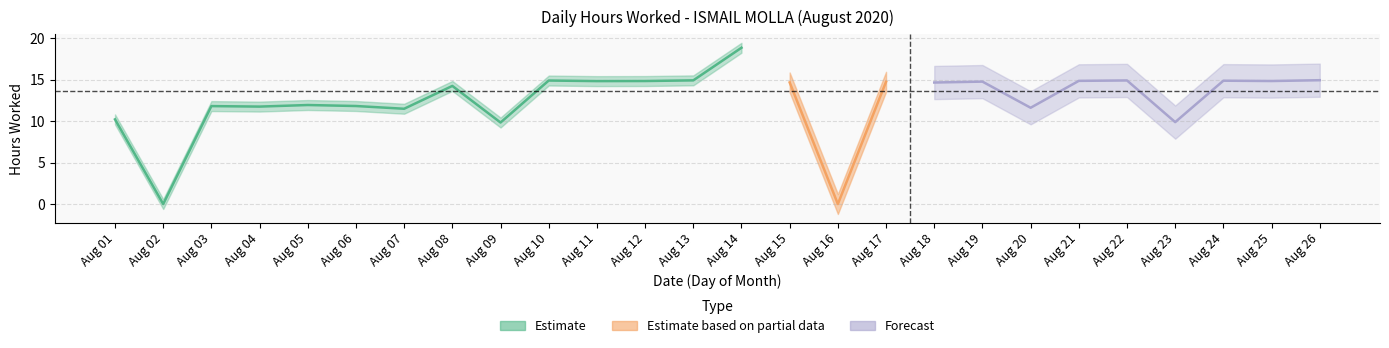

Reading left to right, what are all the values shown in this chart?

1=10.2	2=0.0	3=11.8	4=11.7	5=11.9	6=11.8	7=11.5	8=14.2	9=9.8	10=14.9	11=14.8	12=14.8	13=14.9	14=18.8	15=14.7	16=0.0	17=14.7	18=14.6	19=14.8	20=11.6	21=14.8	22=14.9	23=9.9	24=14.9	25=14.8	26=14.9